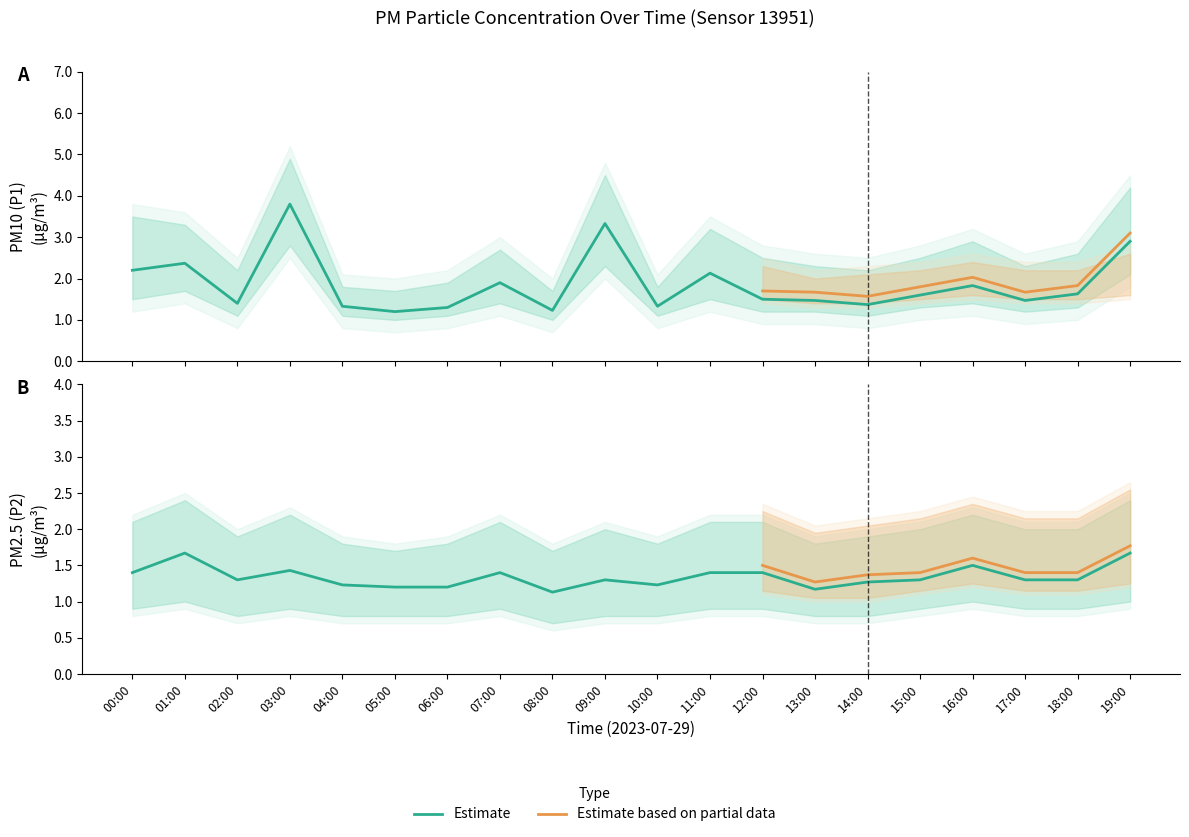

Reading right to left, transcribe all the data shown in this chart.

P1: 19:00=2.9	18:00=1.6	17:00=1.5	16:00=1.8	15:00=1.6	14:00=1.4	13:00=1.5	12:00=1.5	11:00=2.1	10:00=1.3	09:00=3.3	08:00=1.2	07:00=1.9	06:00=1.3	05:00=1.2	04:00=1.3	03:00=3.8	02:00=1.4	01:00=2.4	00:00=2.2
P2: 19:00=1.7	18:00=1.3	17:00=1.3	16:00=1.5	15:00=1.3	14:00=1.3	13:00=1.2	12:00=1.4	11:00=1.4	10:00=1.2	09:00=1.3	08:00=1.1	07:00=1.4	06:00=1.2	05:00=1.2	04:00=1.2	03:00=1.4	02:00=1.3	01:00=1.7	00:00=1.4